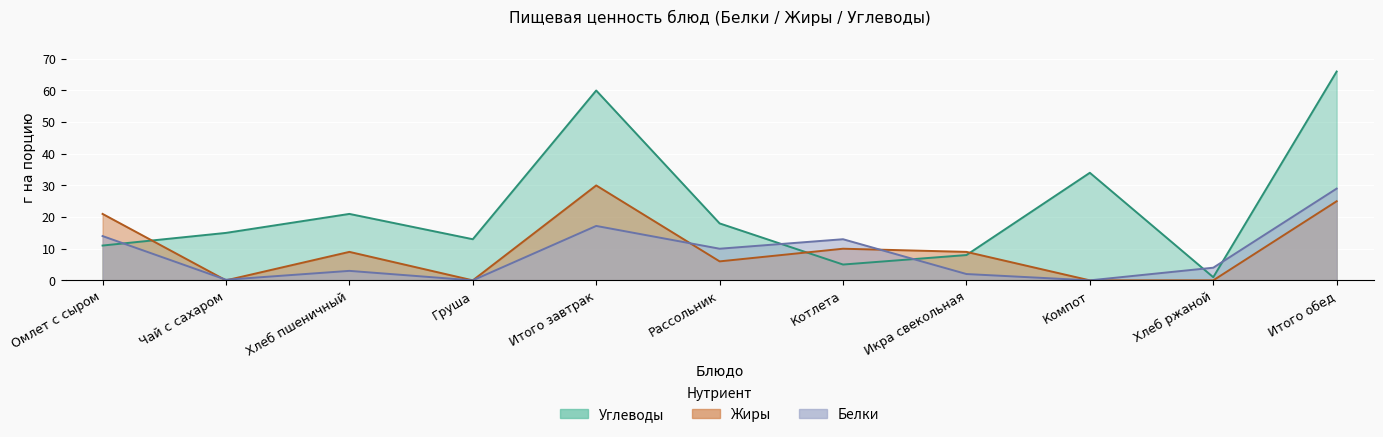

How many distinct data groups are displayed?

3